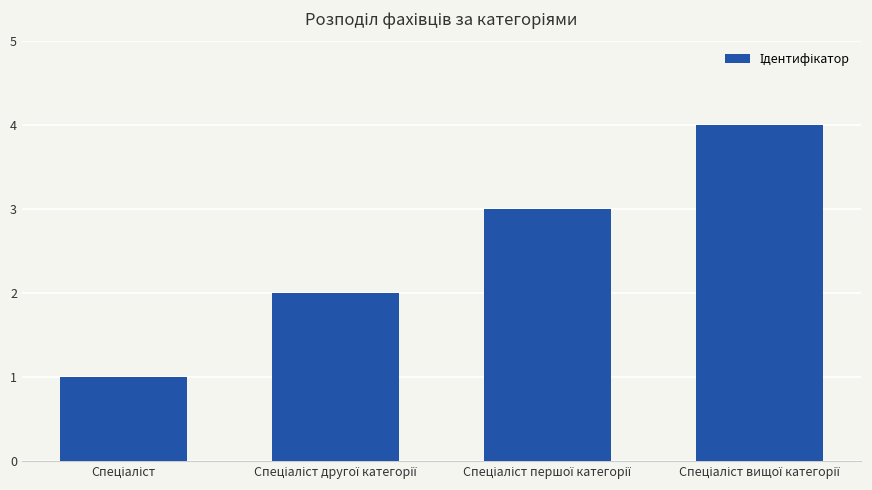

Reading right to left, extract all data points from this chart.

4	3	2	1